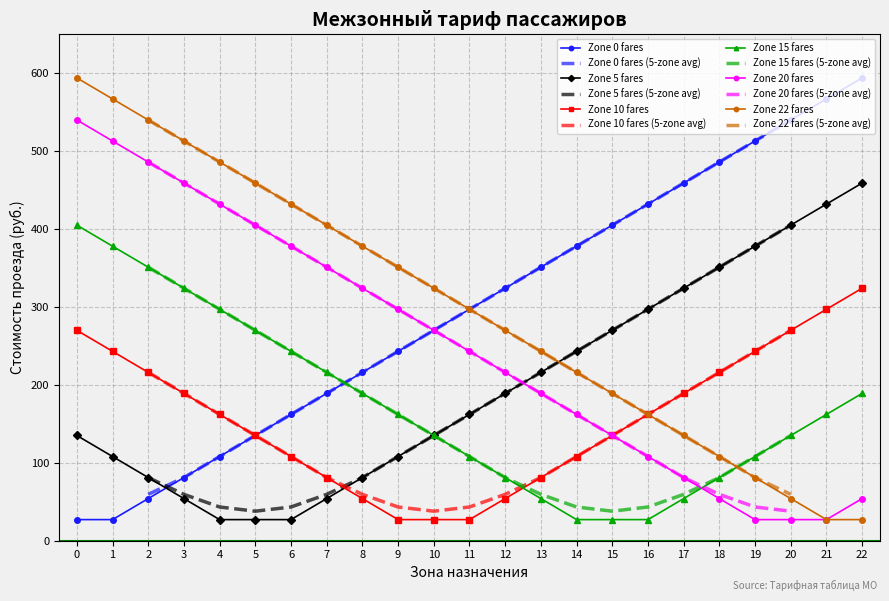

At which label is Zone 20 fares closest to 283?

10